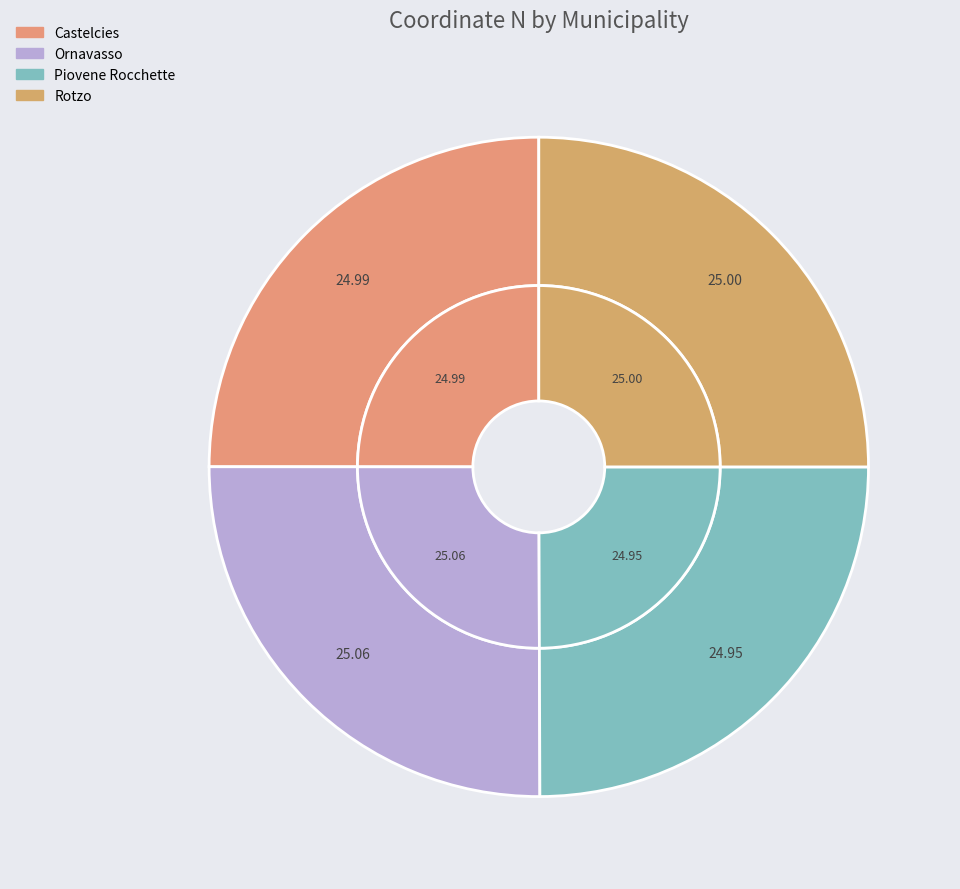

Is it true that Castelcies is 33% of the pie?

False